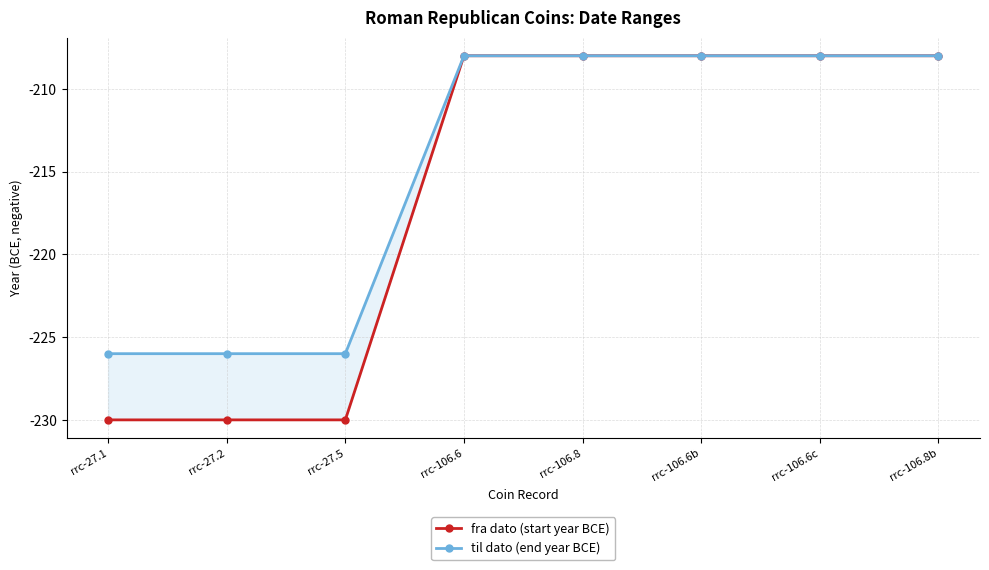

Which series has the largest range (max minus min)?

fra dato (start year BCE)